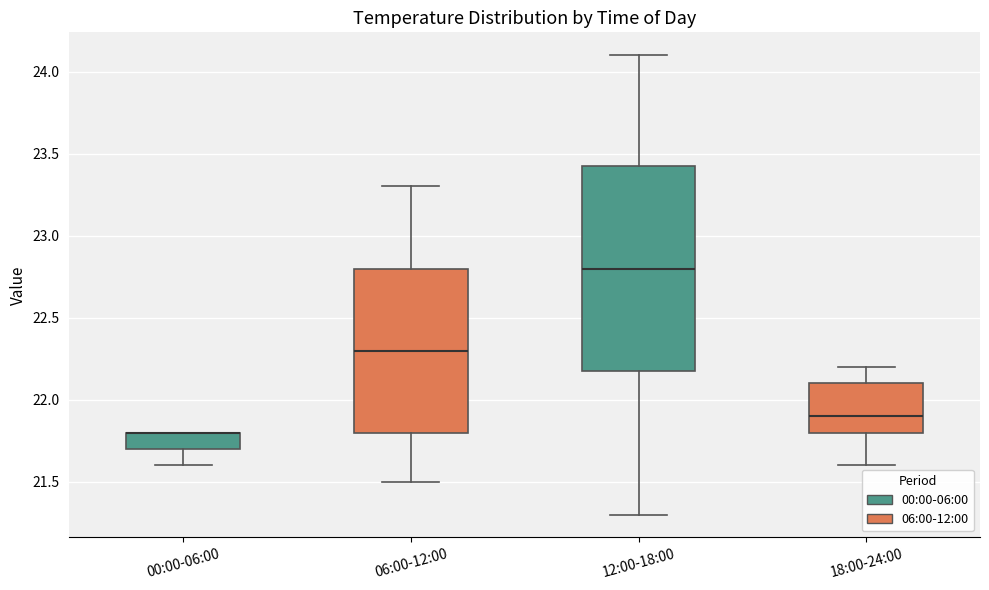

Comparing the boxes themselves (not the whiskers), which one is the tallest?

12:00-18:00